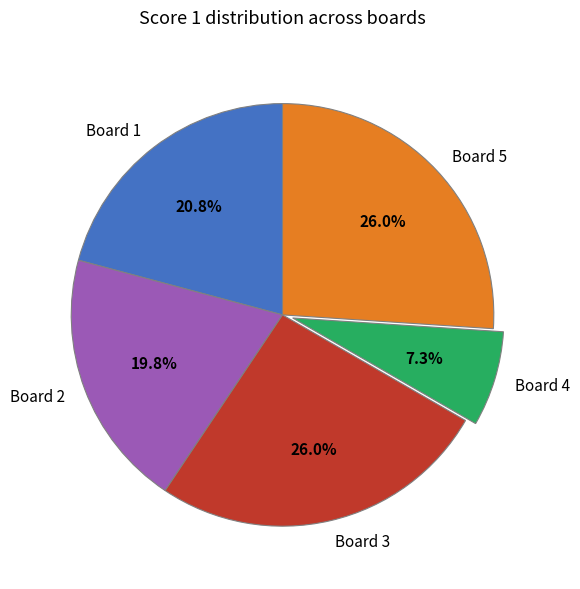

What is the total percentage of Board 5 and Board 4?

33.3%